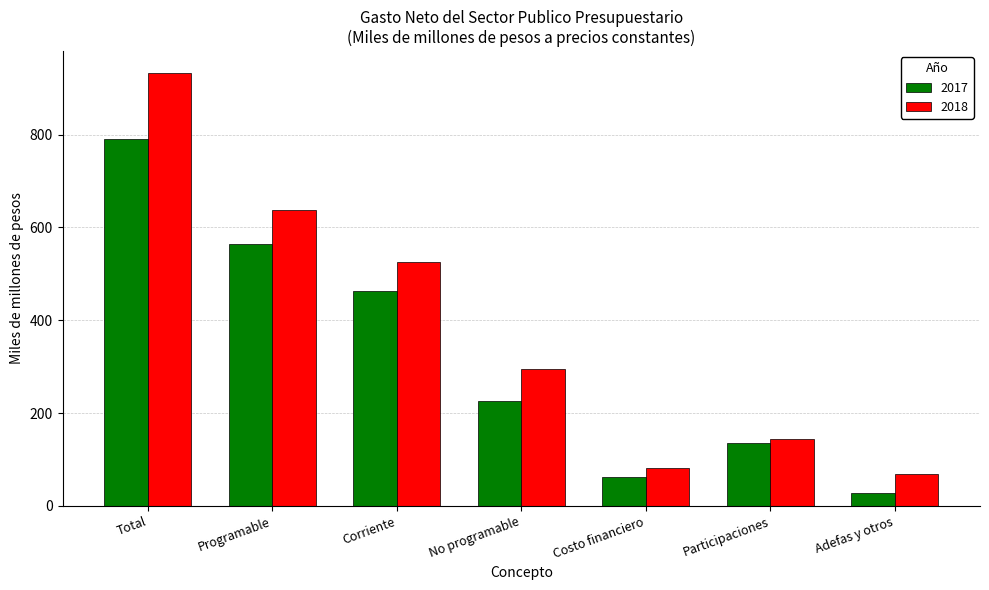

Are the bars horizontal?

No